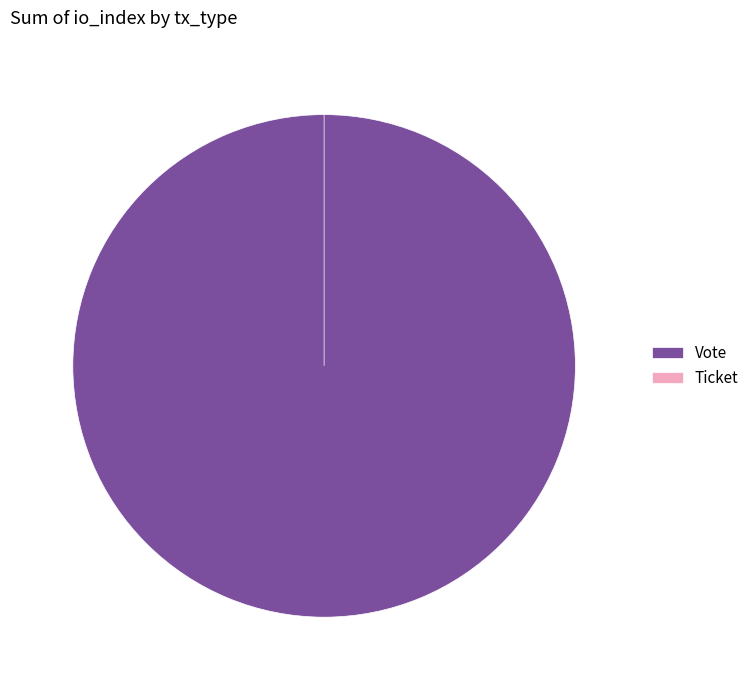

What is the largest slice in the pie chart?

Vote